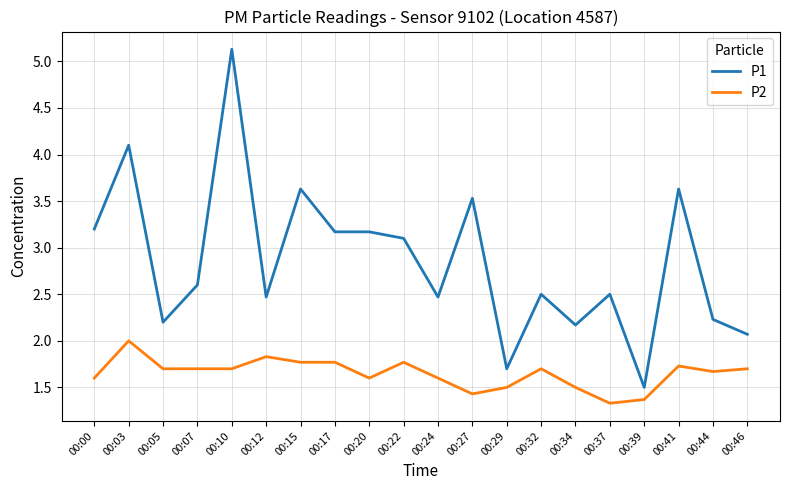

What is the difference between the P2 values at 00:32 and 00:29?

0.2